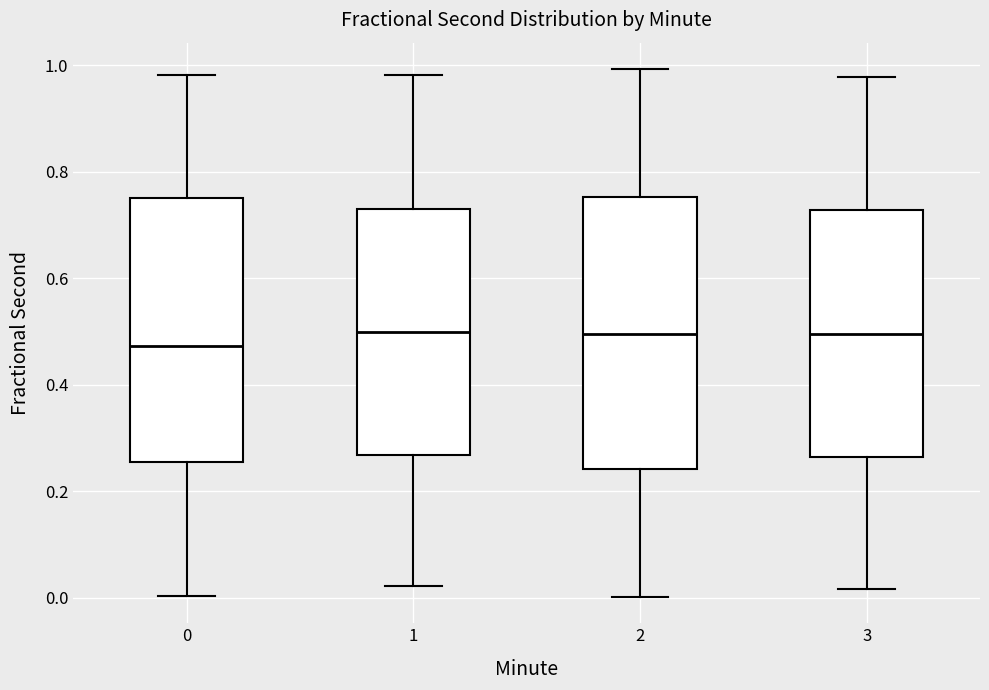

Reading left to right, transcribe this box plot: for each box, give where its median line is, the range the box spans, and where its two whiskers end, as read against the y-axis. The values are not printed on the chart, so give them approximately, as read against the axis.

0: median 0.48, box 0.26 to 0.76, whiskers 0.00 to 0.98
1: median 0.50, box 0.26 to 0.74, whiskers 0.02 to 0.98
2: median 0.50, box 0.24 to 0.76, whiskers 0.00 to 1.00
3: median 0.50, box 0.26 to 0.72, whiskers 0.02 to 0.98